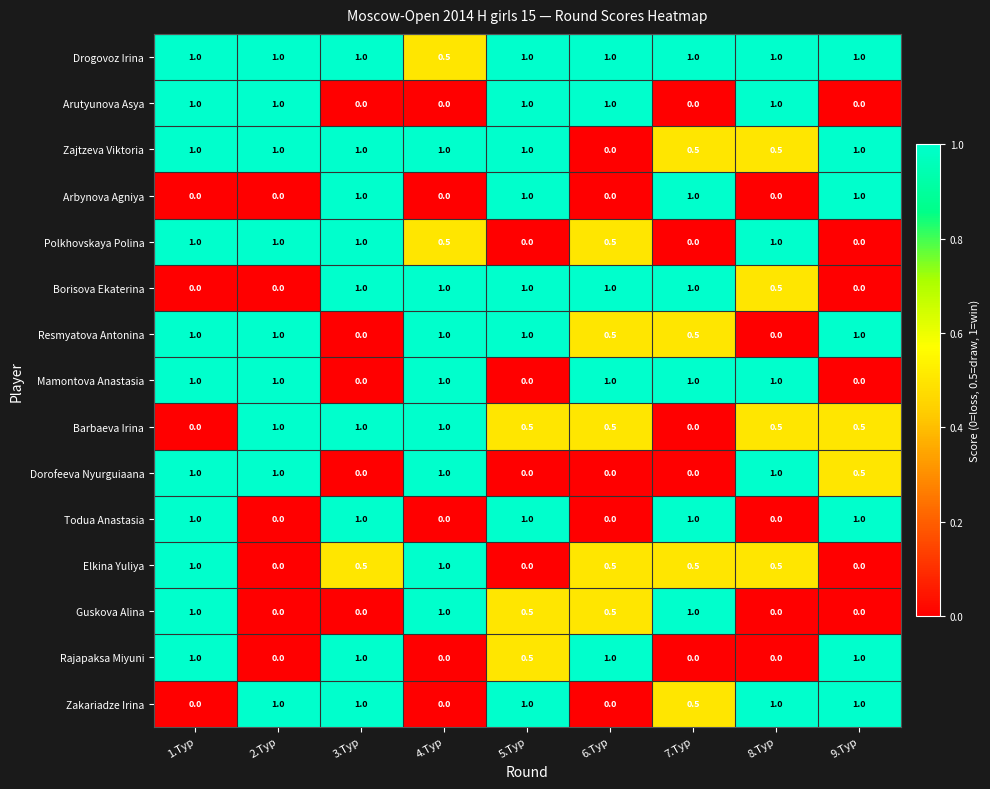

At which category is the sum across all series the highest?

1.Тур